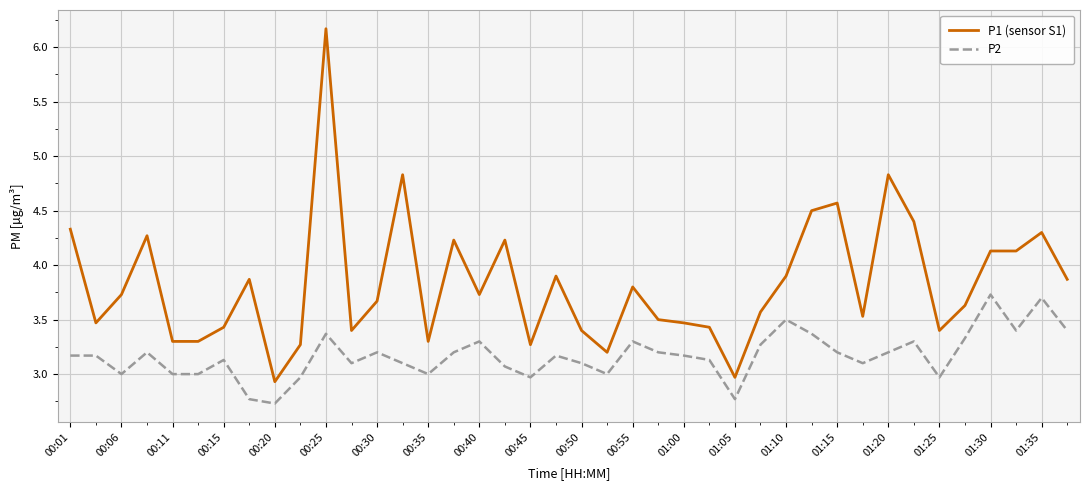

What is the difference between the maximum and minimum values in the P1 (sensor S1) series?

3.2